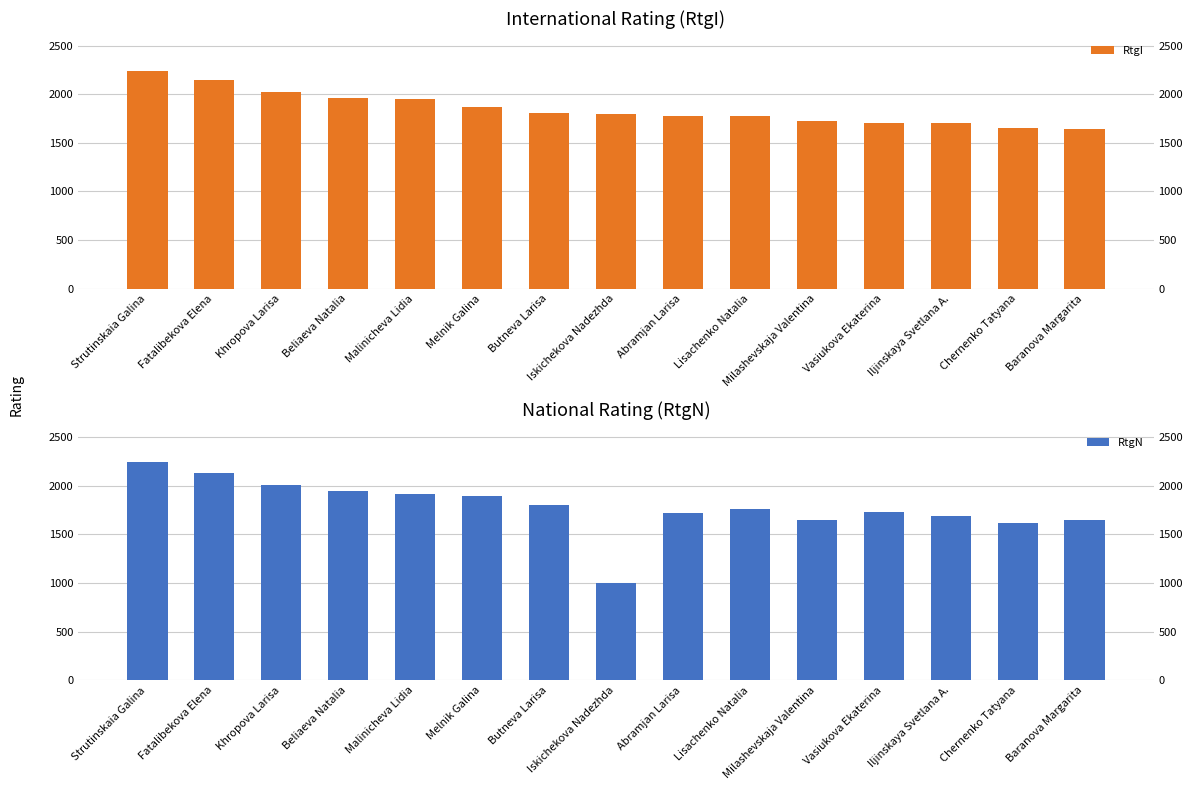

List the series in order of their overall mean, highest first.

RtgI, RtgN